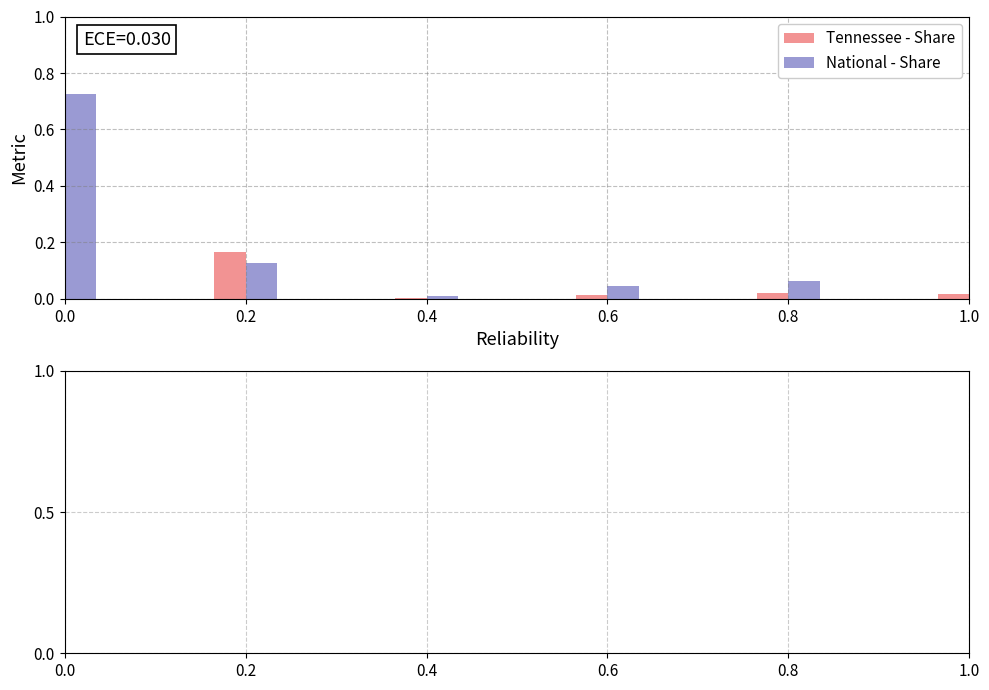

Which category has the lowest value in the Tennessee - Share series?

0.4